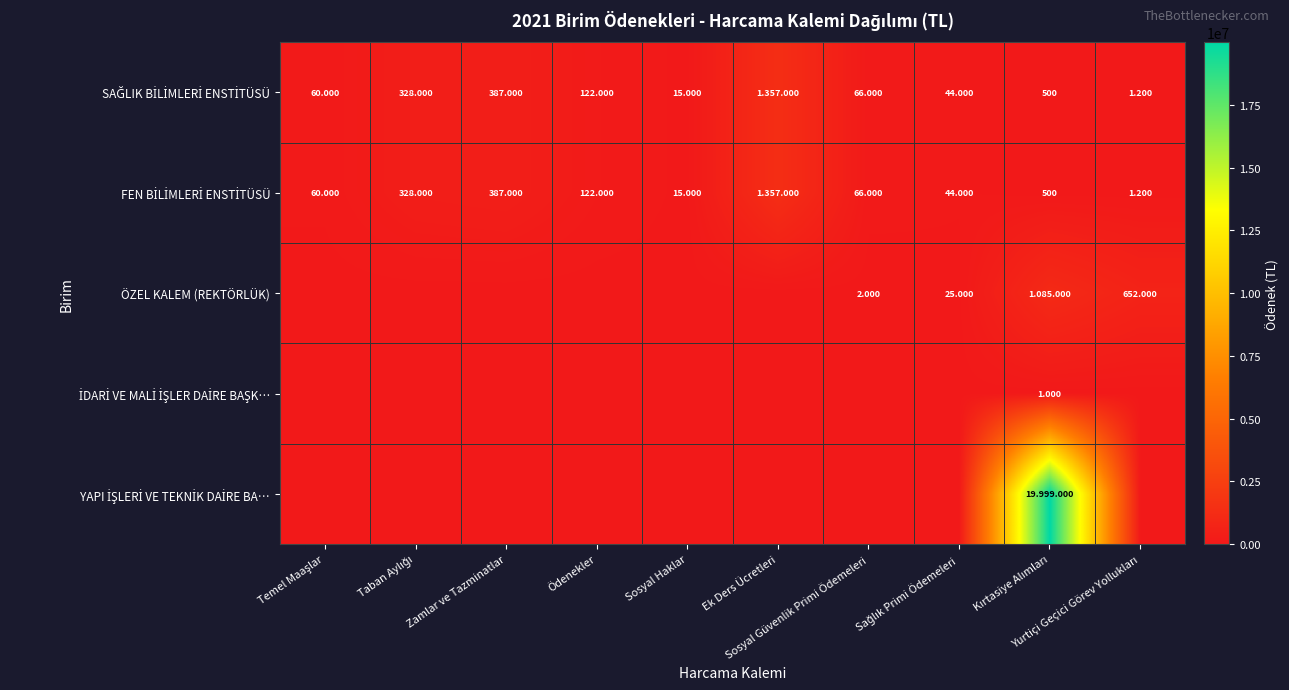

How many values in the ÖZEL KALEM (REKTÖRLÜK) series exceed 0?

4